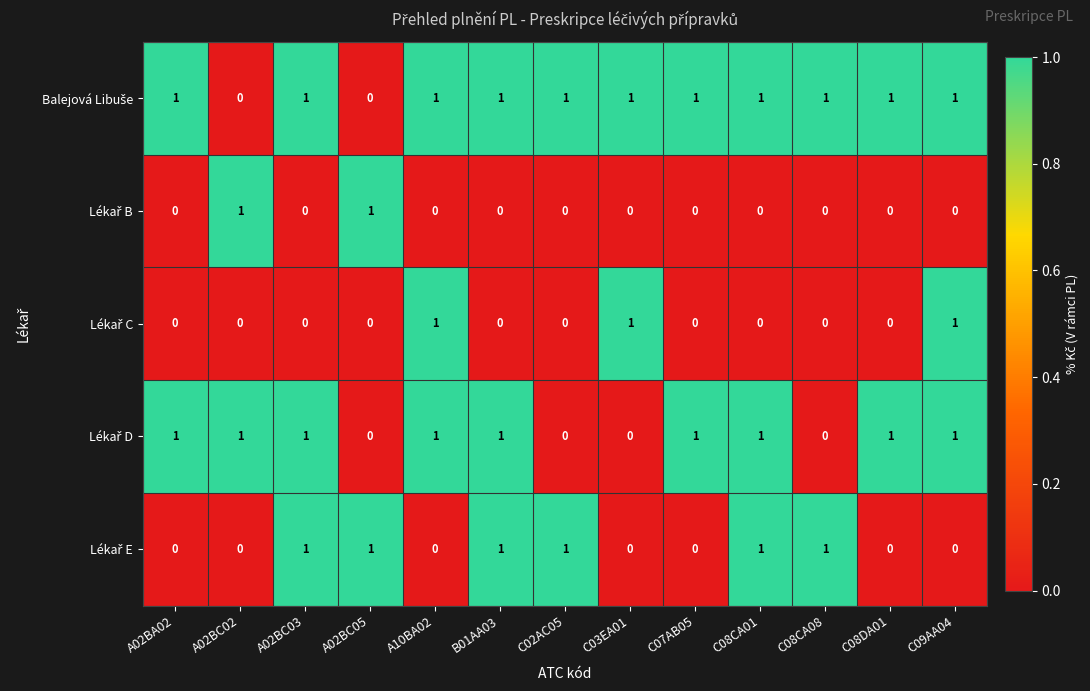

What is the total value across all series at A02BC03?

3